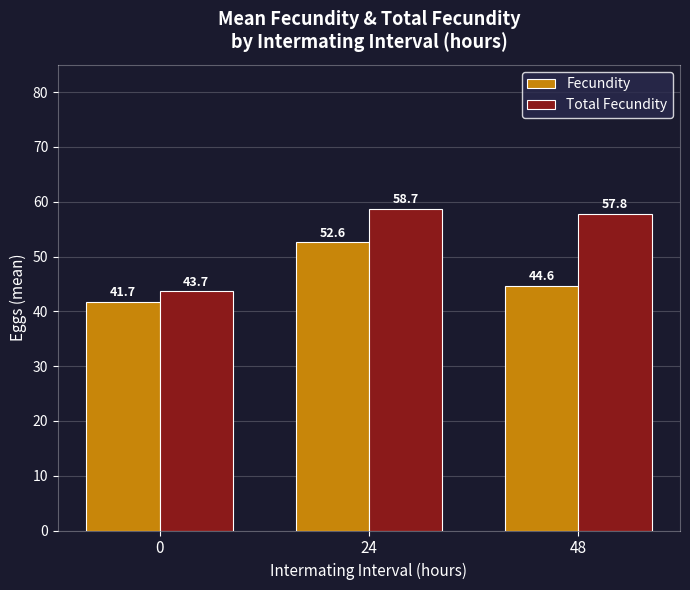

What is the sum of the Total Fecundity values at 48 and 24?

116.5